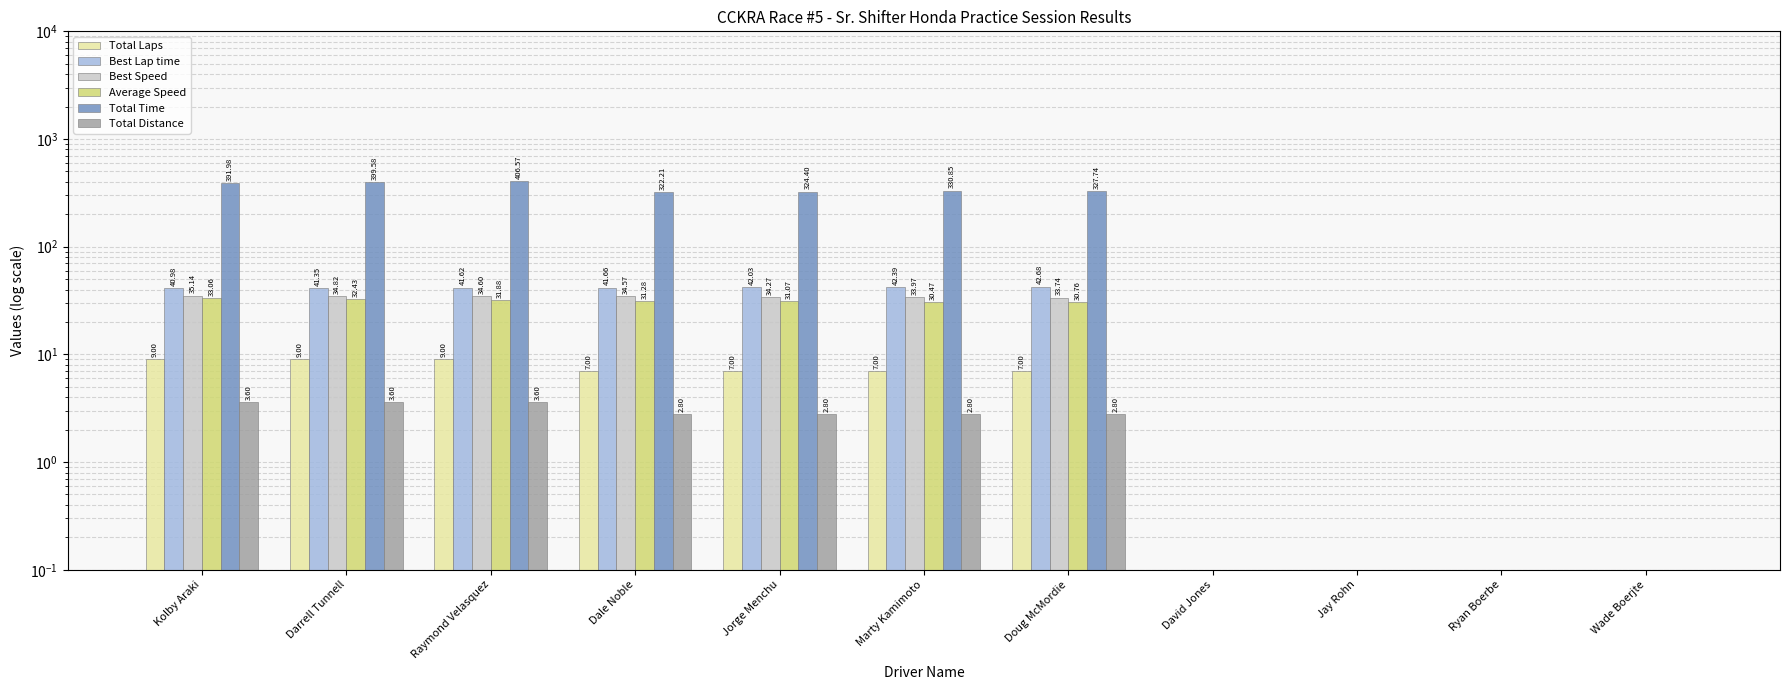

Which label corresponds to the smallest value in the chart?

David Jones